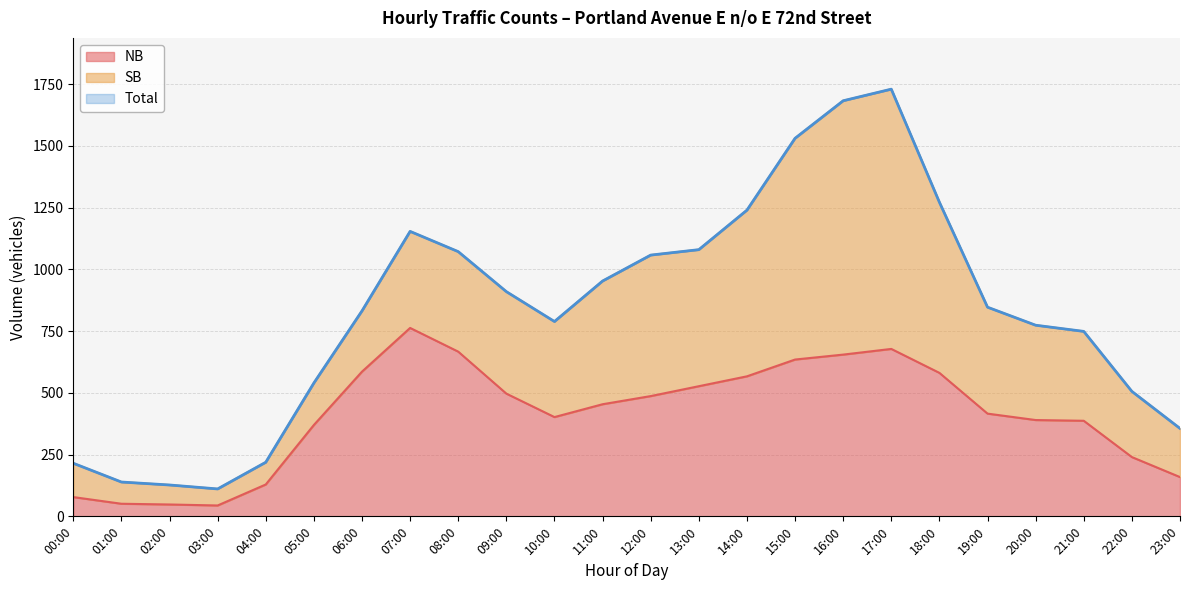

What is the maximum value for Total?

1730